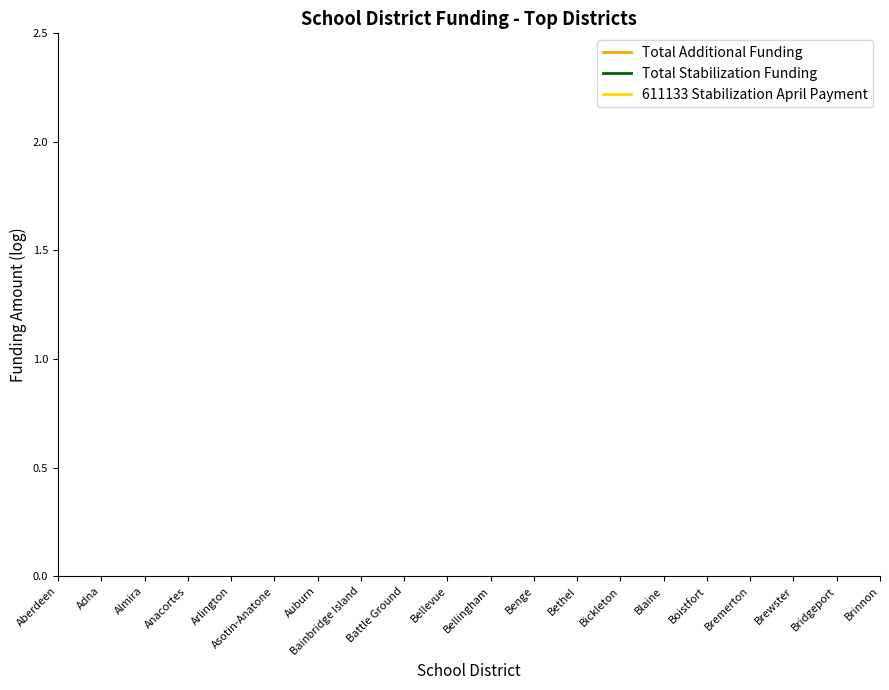

How many categories are shown in the chart?

20